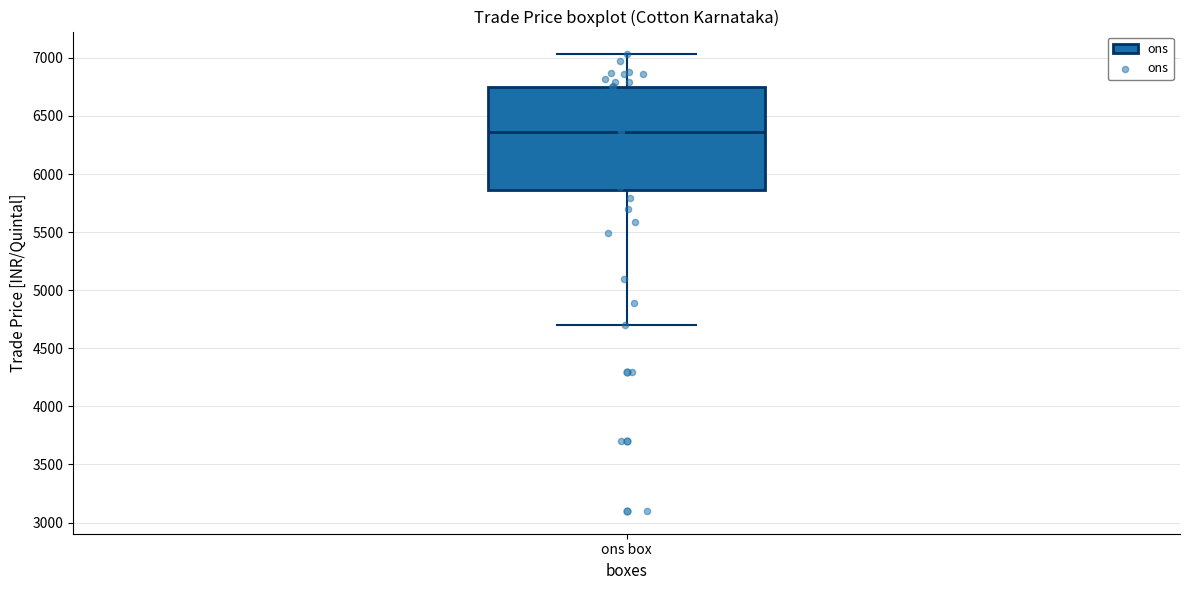

Where does the upper whisker of the box for ons box end on the y-axis? The values are not printed on the chart, so give them approximately, as read against the axis.

7050